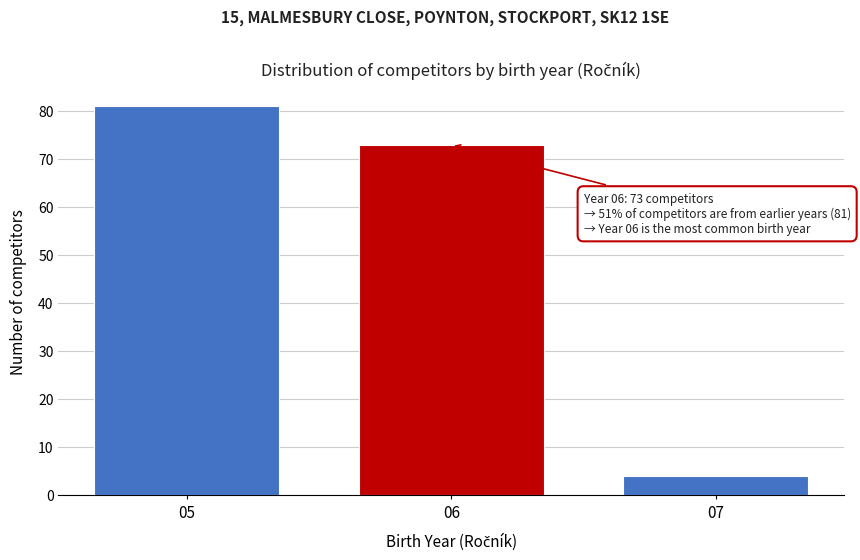

Reading right to left, extract all data points from this chart.

4	73	81